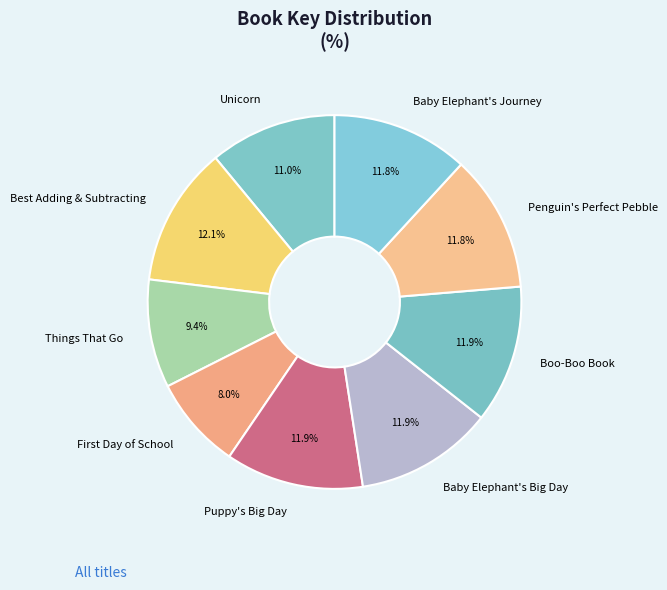

To the nearest percent, what is the average slice percentage?

11%